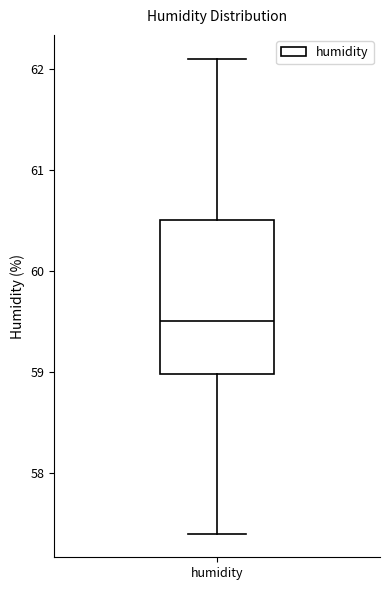

Where is the lower edge of the box for humidity on the y-axis? The values are not printed on the chart, so give them approximately, as read against the axis.

59.0